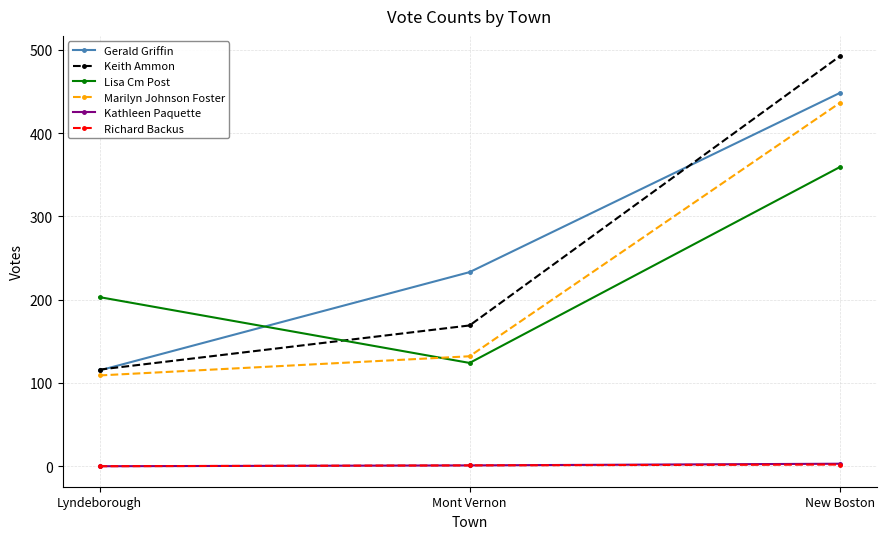

At how many categories does at least one series exceed 125?

3